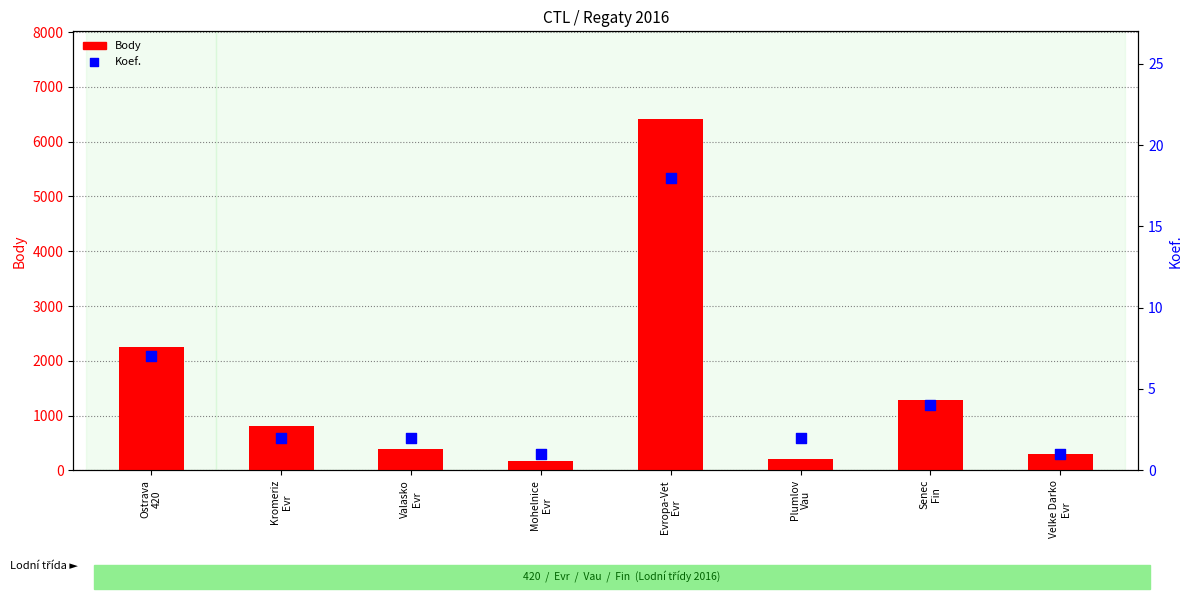

What are all the series names shown in the legend?

Body, Koef.